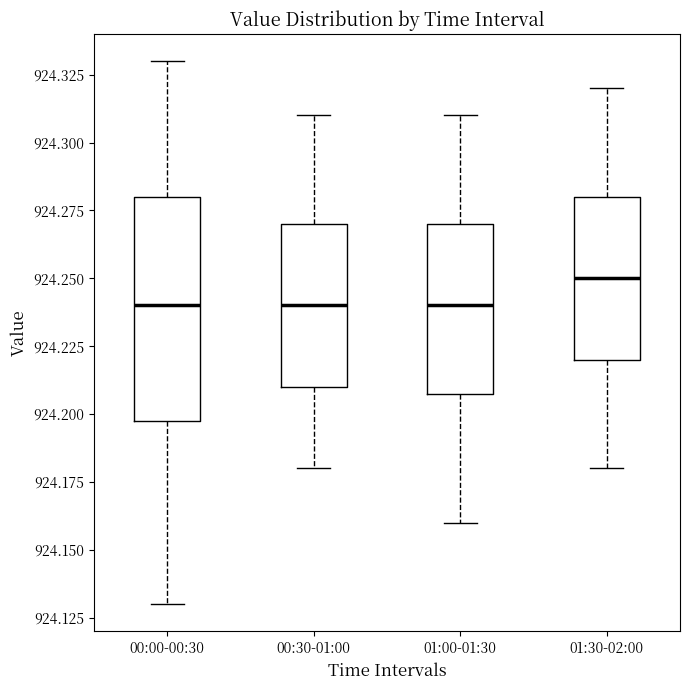

Which box has the highest median line?

01:30-02:00